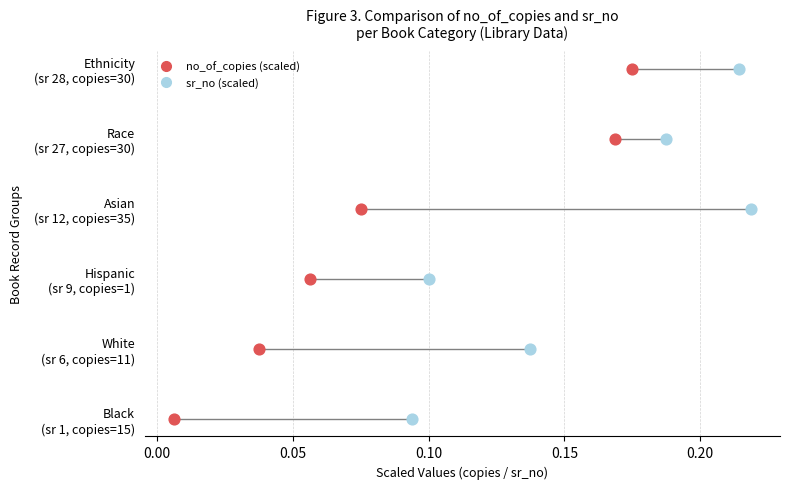

What are all the series names shown in the legend?

no_of_copies (scaled), sr_no (scaled)